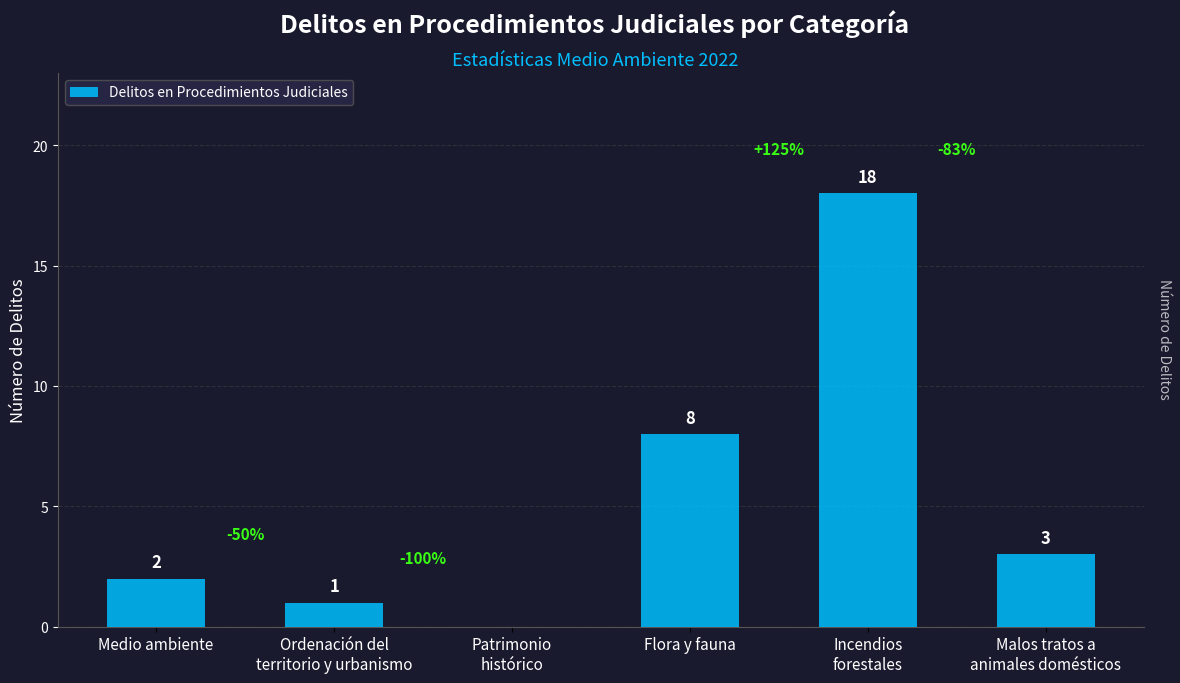

At which label does the data first exceed 3?

Flora y fauna